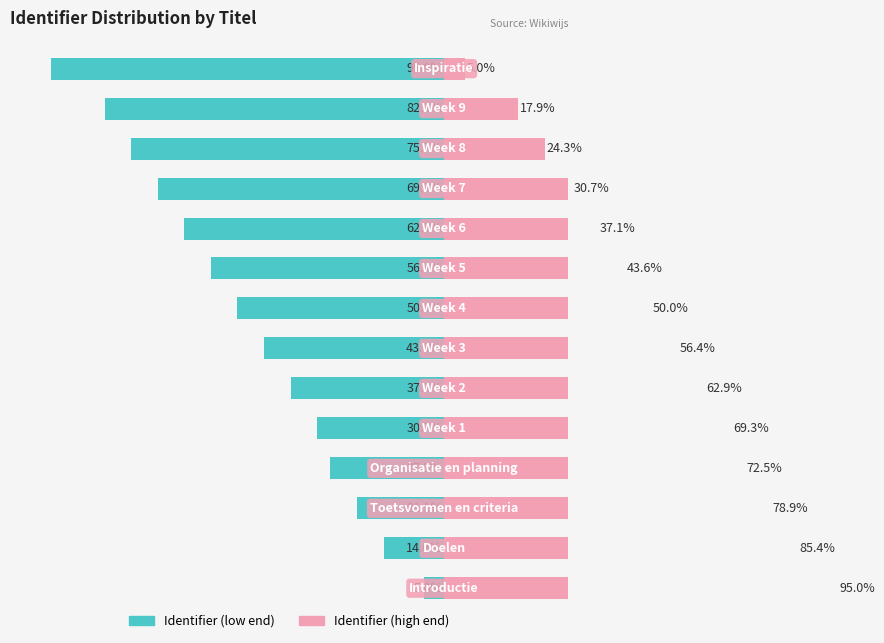

The value of Identifier (low end) at 10 is -38.8. True or false?

False